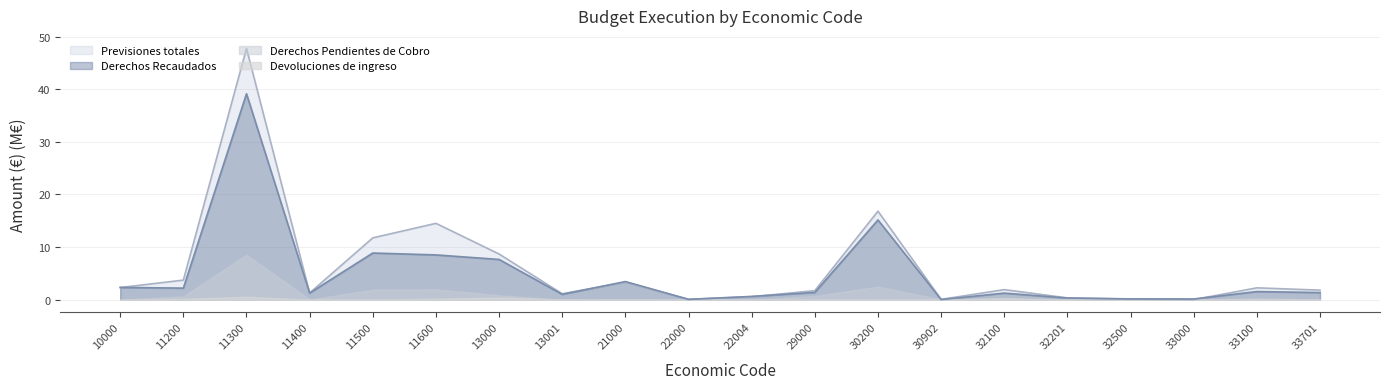

Does the chart display data point markers on the line(s)?

No